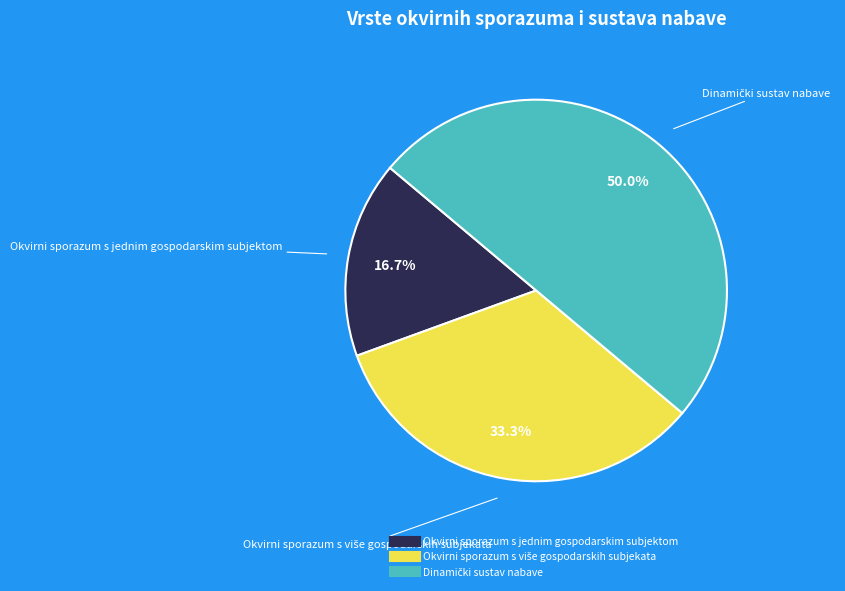

What percentage is NOT represented by Okvirni sporazum s jednim gospodarskim subjektom?

83.3%